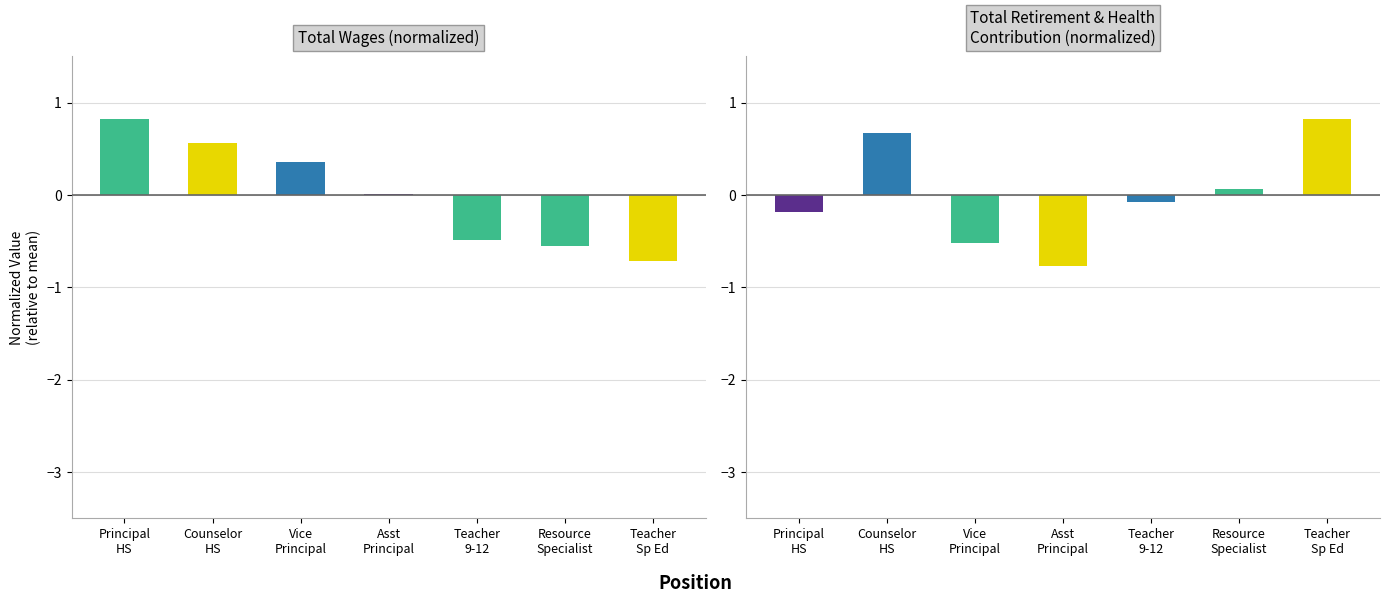

Which series has the largest total across all categories?

Series 2